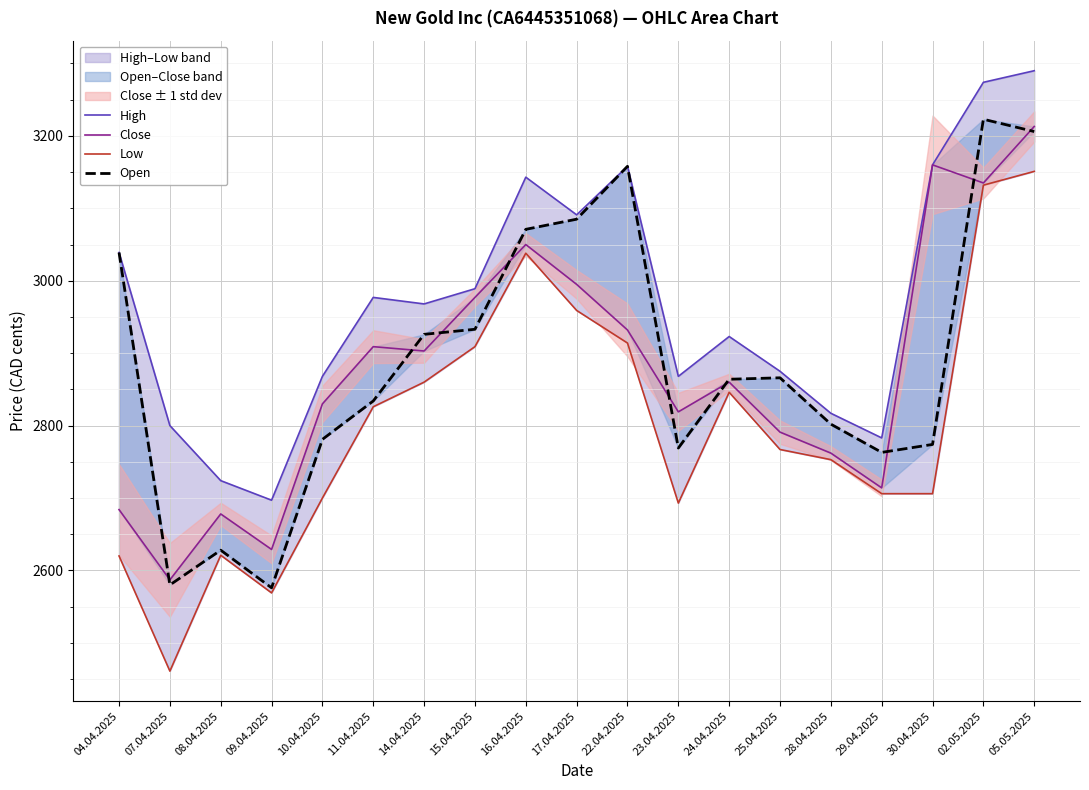

How many interior local peaks does the Close series have?

5